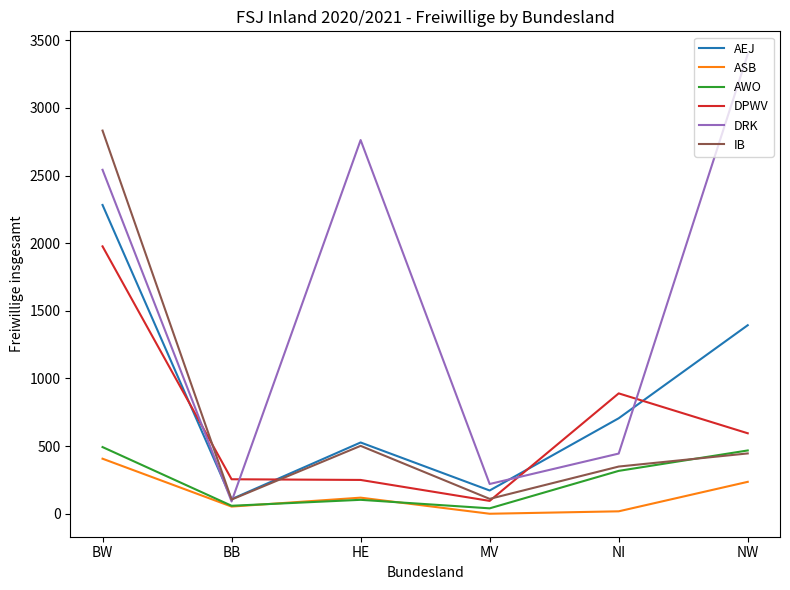

The value of DRK at NW is 1876. True or false?

False